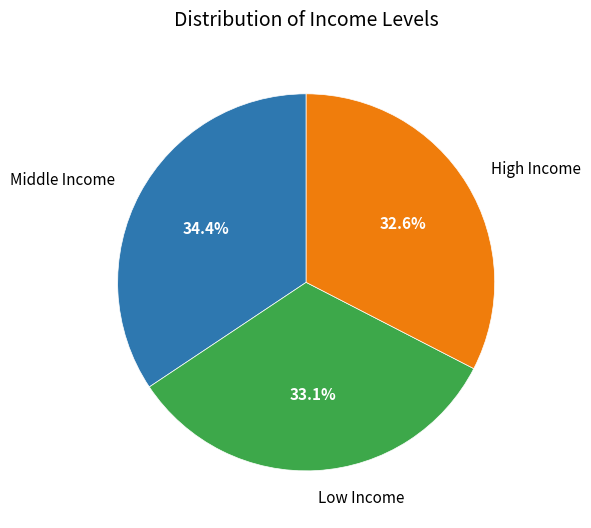

Is there any slice that represents more than half of the pie?

No